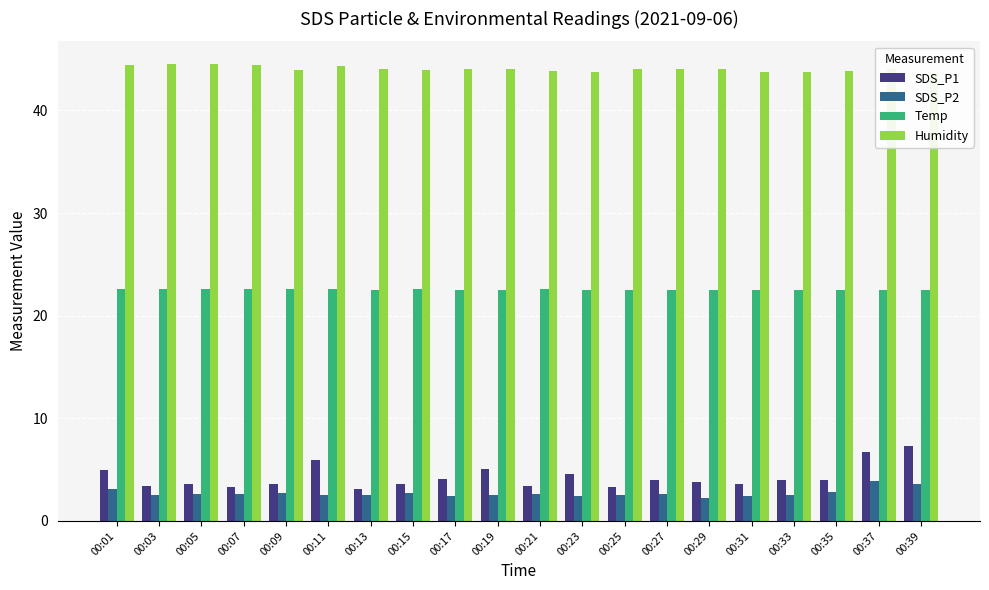

How many values in the SDS_P1 series are below 4?

10